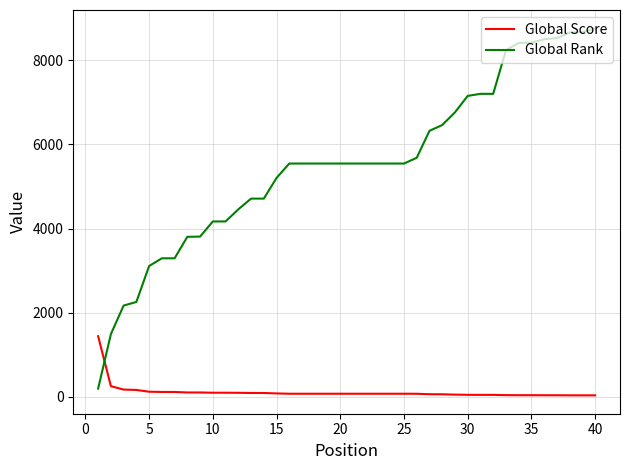

What is the sum of all Global Score values?

4505